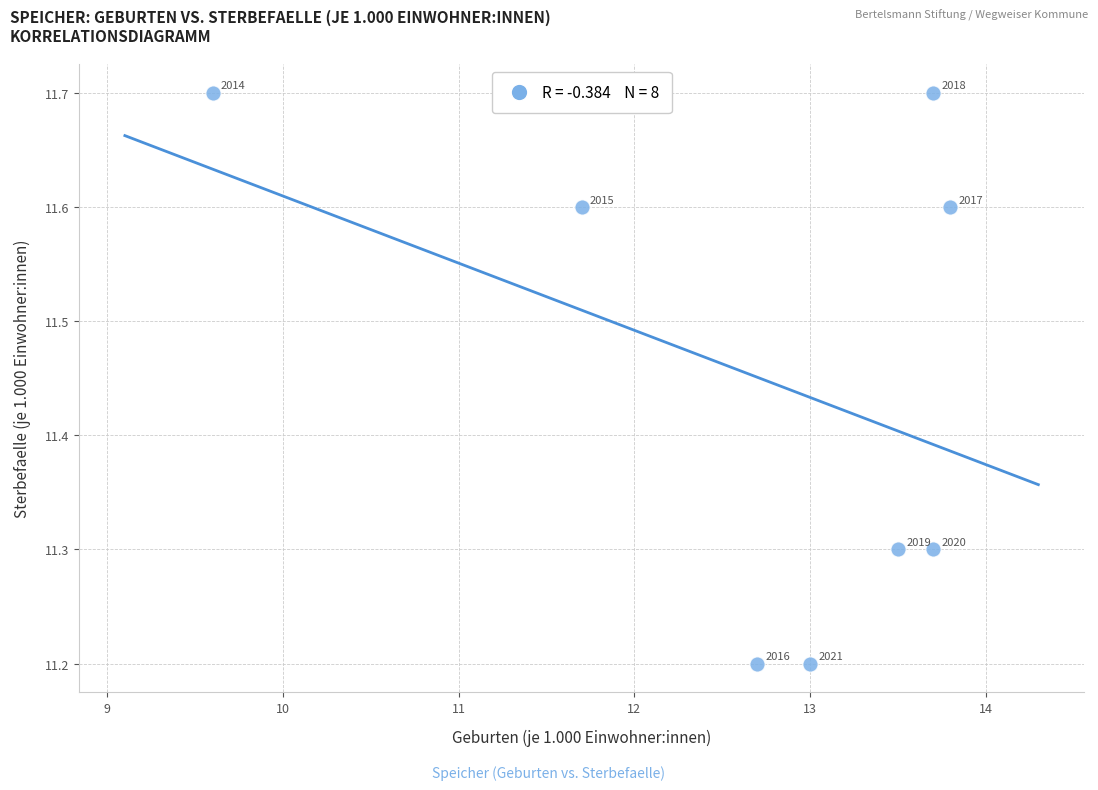

What Y value in the scatter plot is closest to 11?

11.2